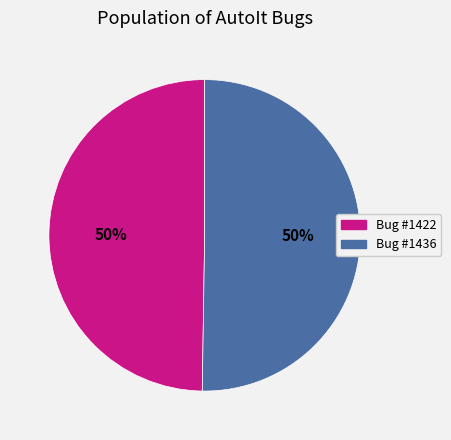

What is the ratio of the value at Bug #1436 to the value at Bug #1422?

1.0